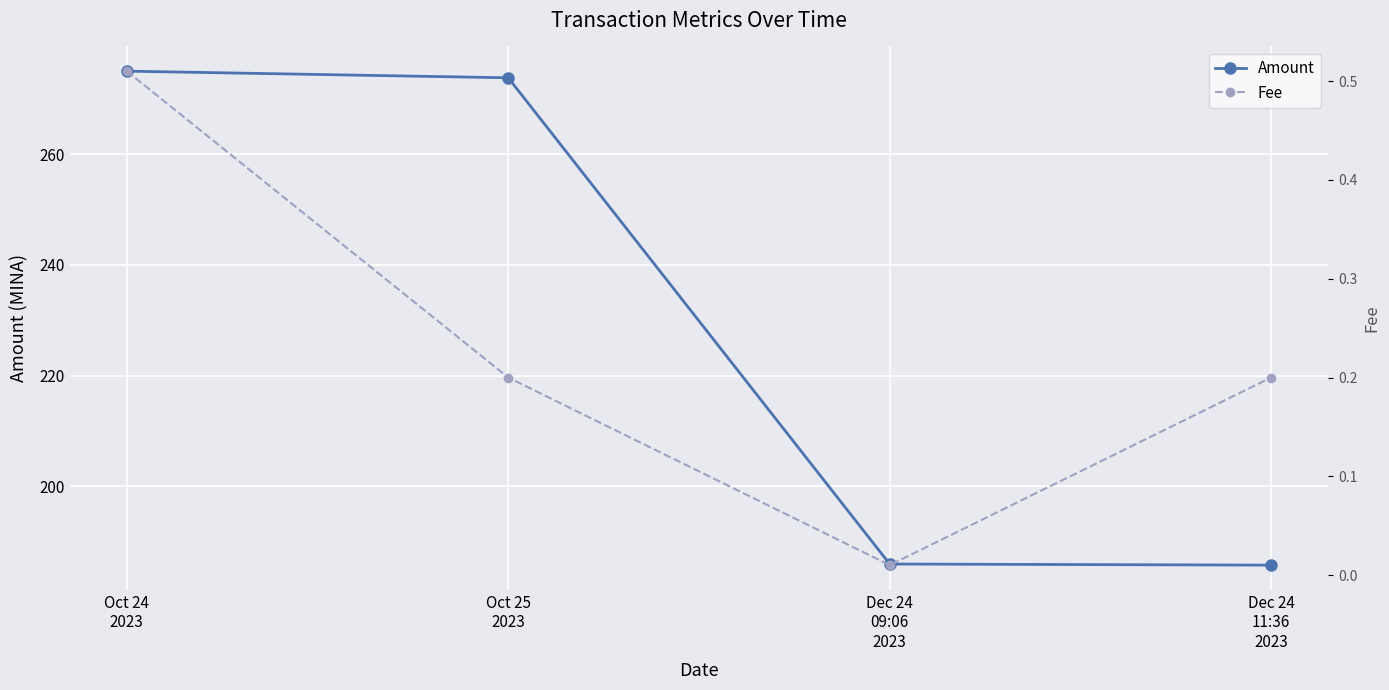

Is it true that Amount equals 321.8 at Dec 24
11:36
2023?

False